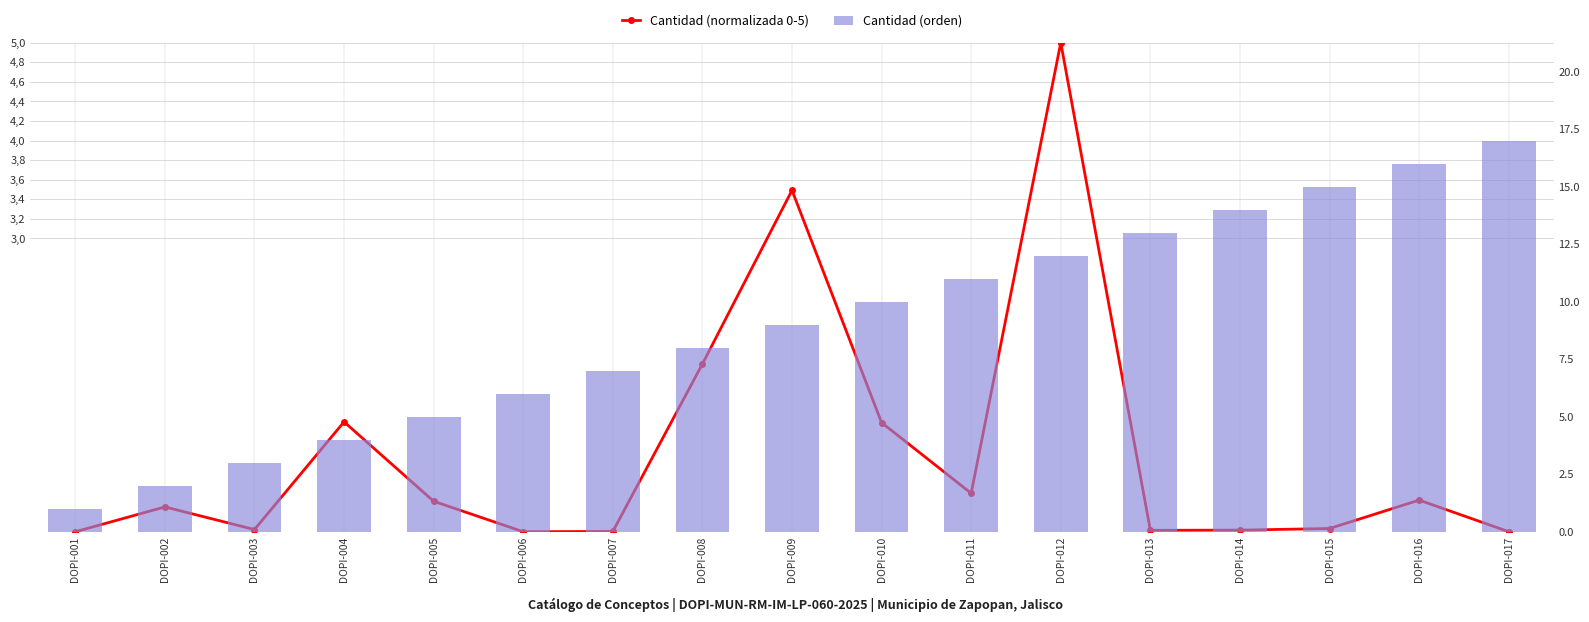

Is the value of Cantidad (normalizada 0-5) at DOPI-003 greater than the value of Cantidad (orden) at DOPI-004?

No